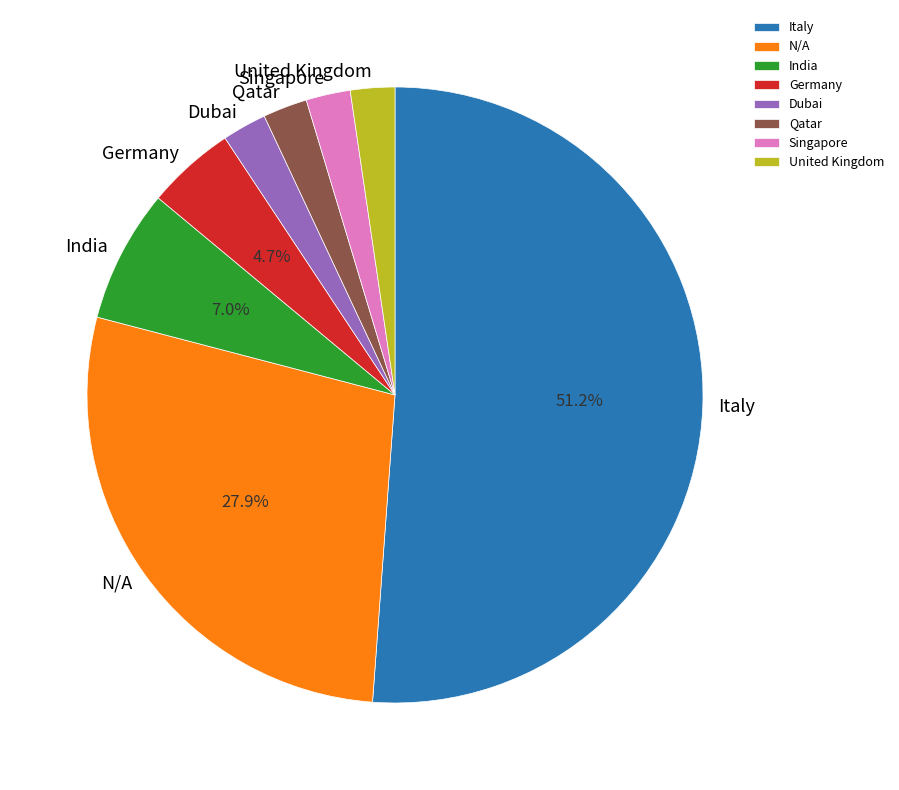

To the nearest percent, what portion does United Kingdom represent?

2%